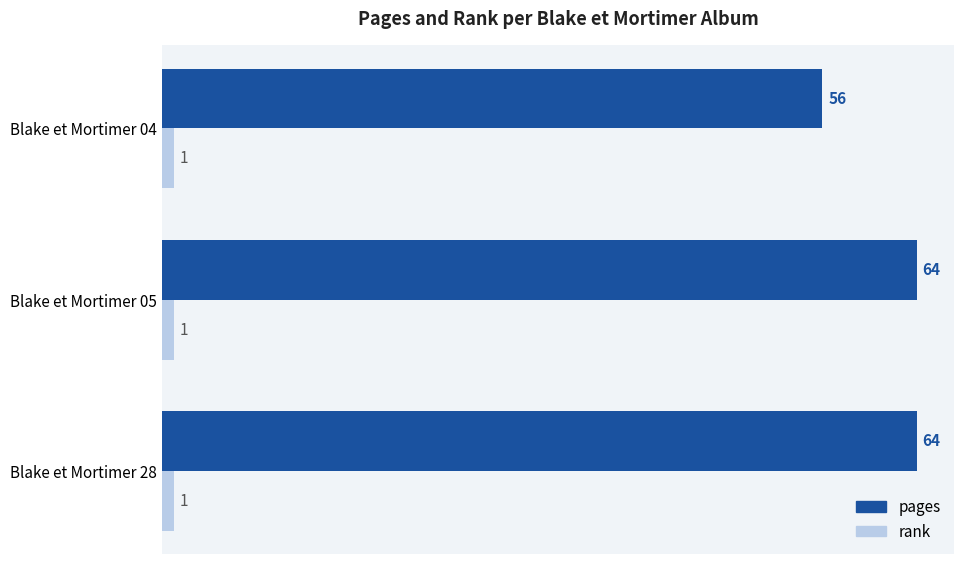

At Blake et Mortimer 04, list the series in order from largest to smallest.

pages, rank